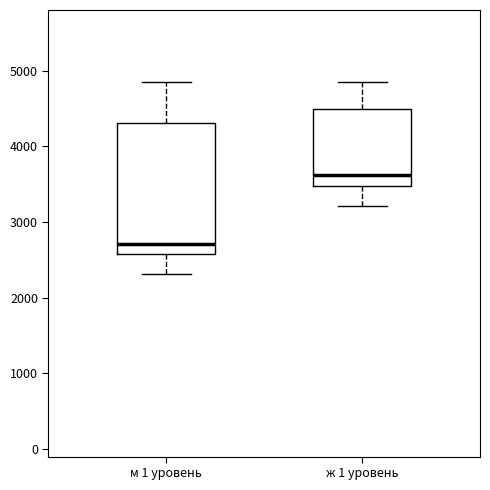

Where does the median line of the box for ж 1 уровень sit on the y-axis? The values are not printed on the chart, so give them approximately, as read against the axis.

3600